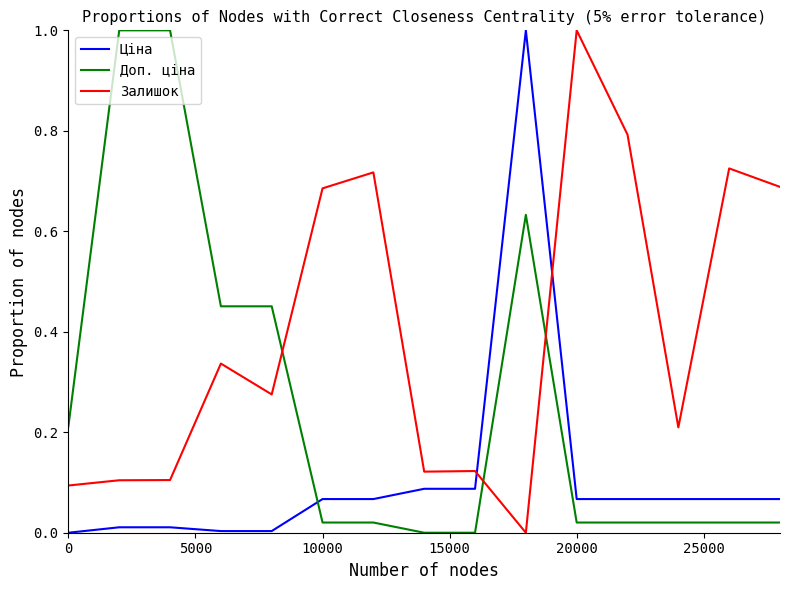

Which series has the largest total across all categories?

Залишок